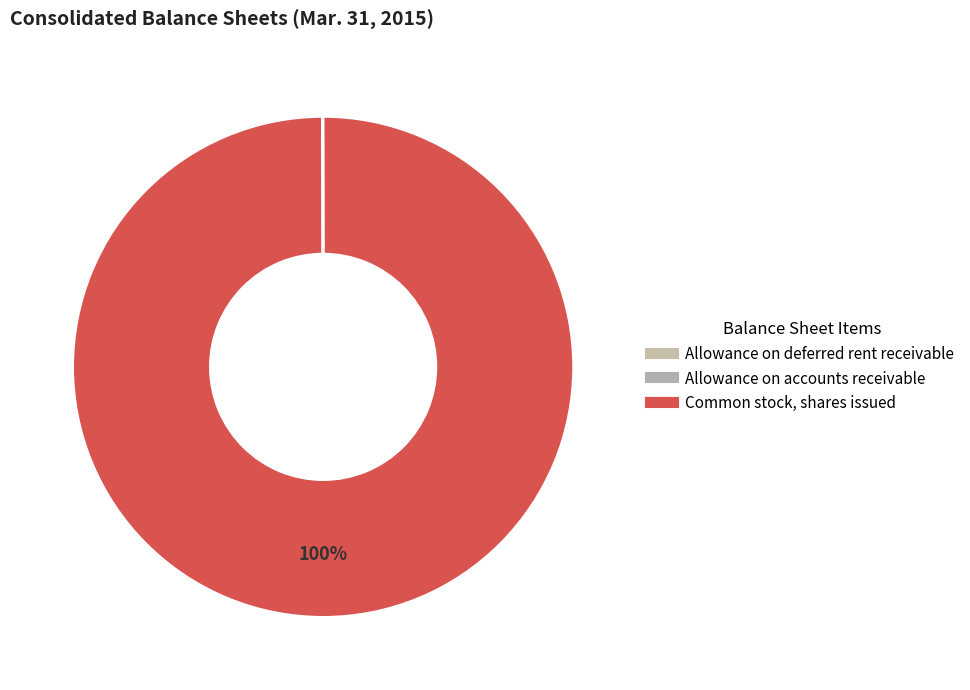

Which category has the smallest portion of the pie?

Allowance on accounts receivable